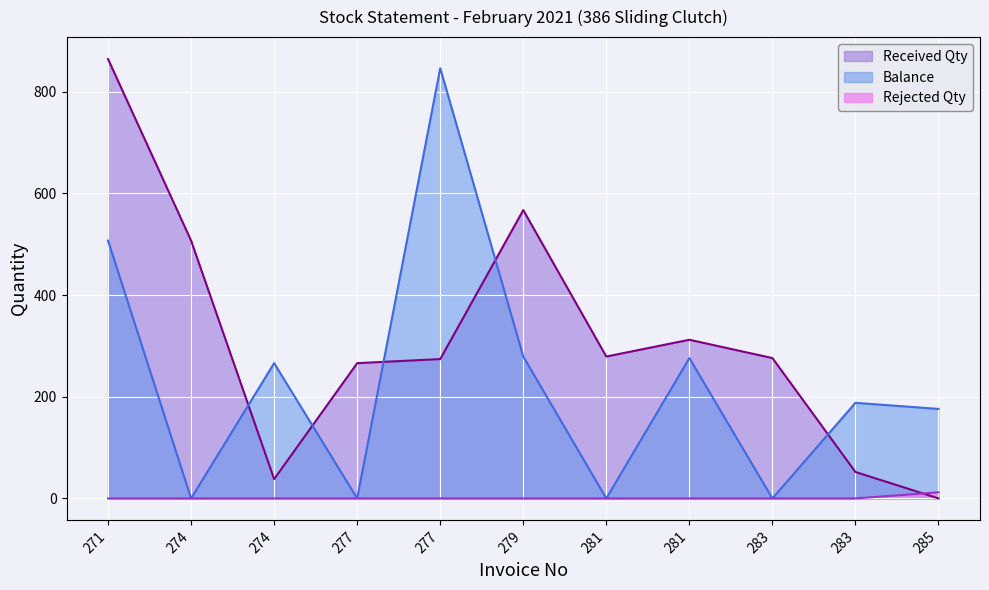

True or false: Rejected Qty and Balance cross at least once.

False